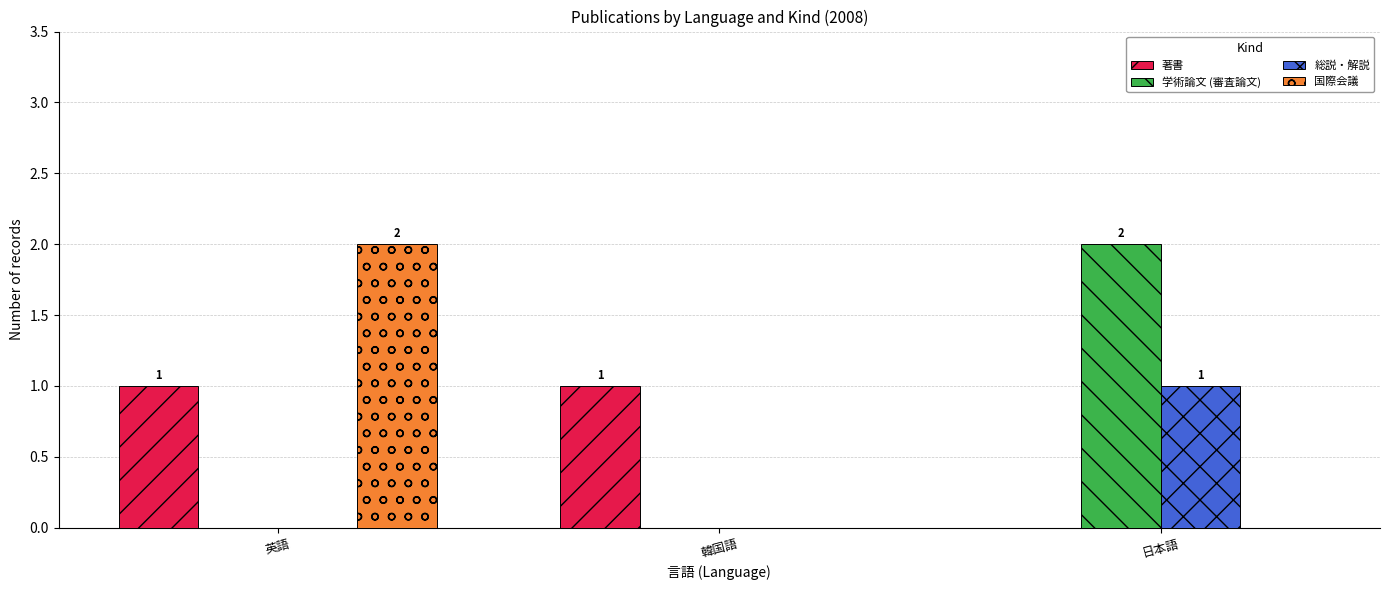

What are all the series names shown in the legend?

著書, 学術論文 (審査論文), 総説・解説, 国際会議